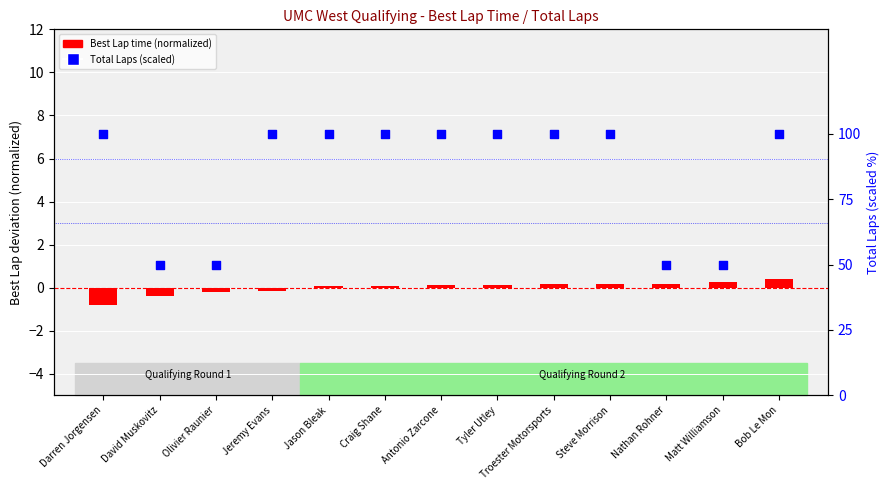

At how many categories does at least one series exceed 39?

13